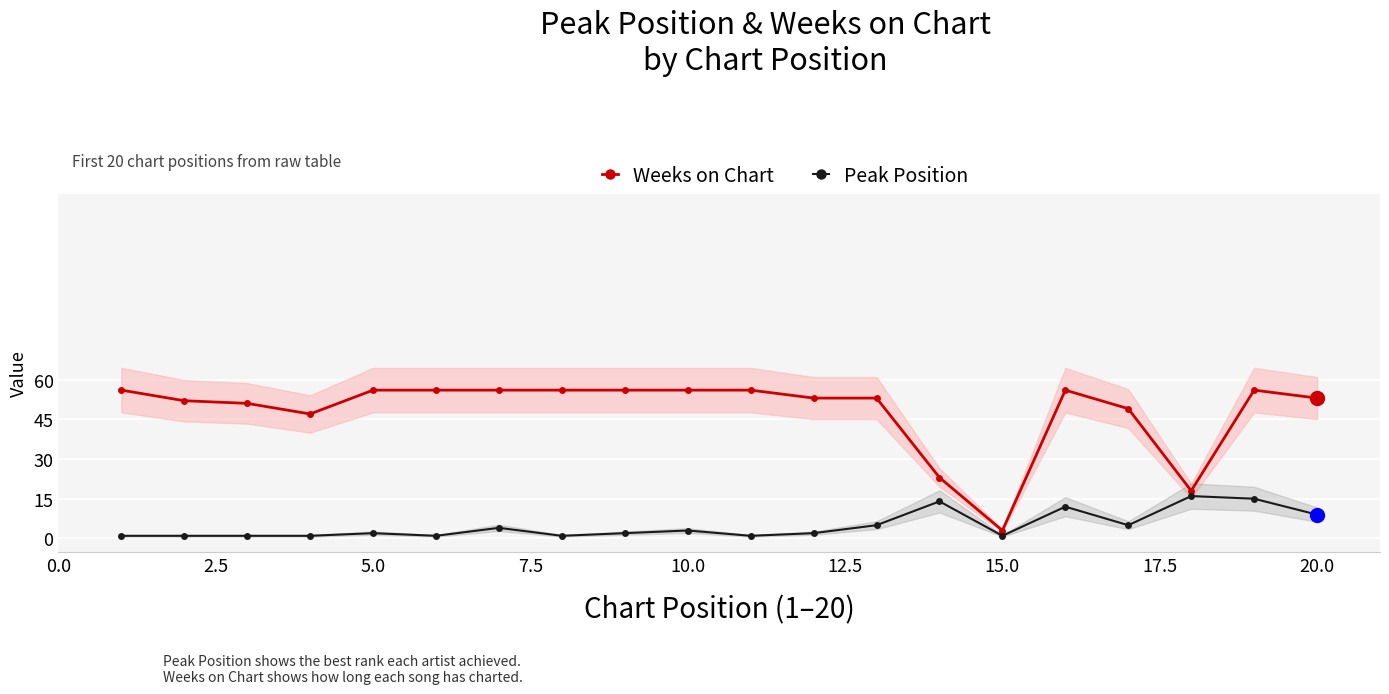

Reading left to right, extract all data points from this chart.

Weeks on Chart: 56	52	51	47	56	56	56	56	56	56	56	53	53	23	3	56	49	18	56	53
Peak Position: 1	1	1	1	2	1	4	1	2	3	1	2	5	14	1	12	5	16	15	9